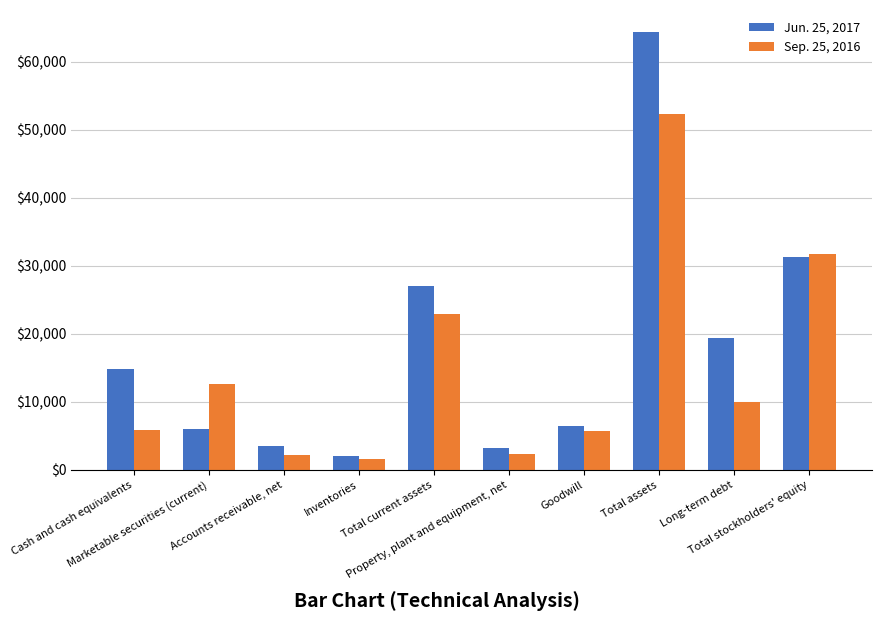

How many bars are there in each group?

2